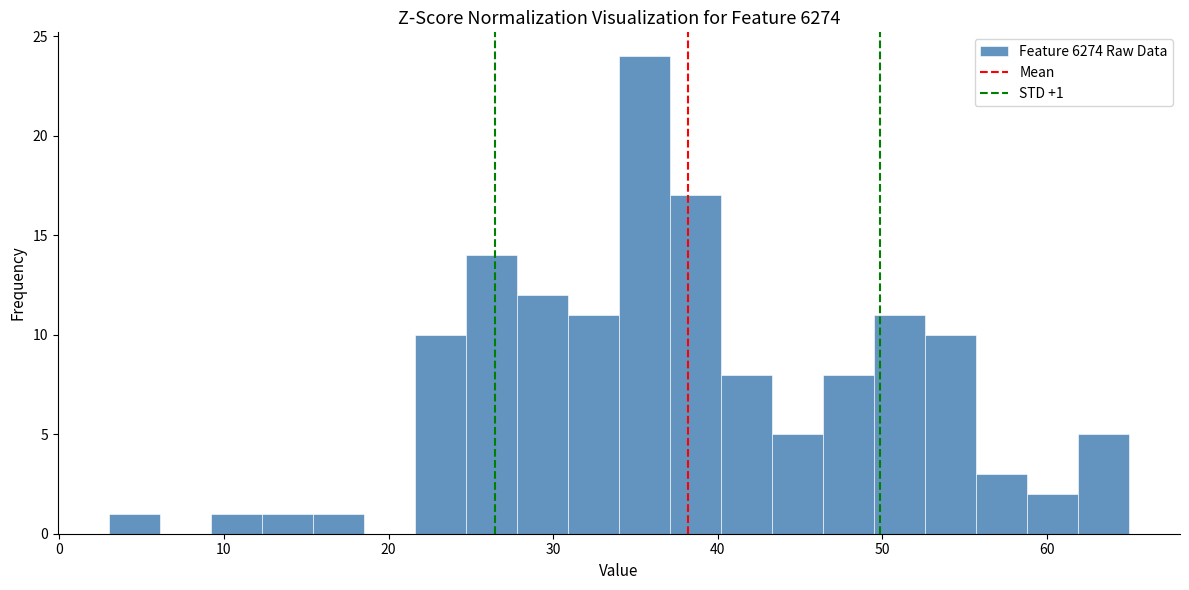

Read against the x-axis, roughly where is the centre of the tallest bar?

36